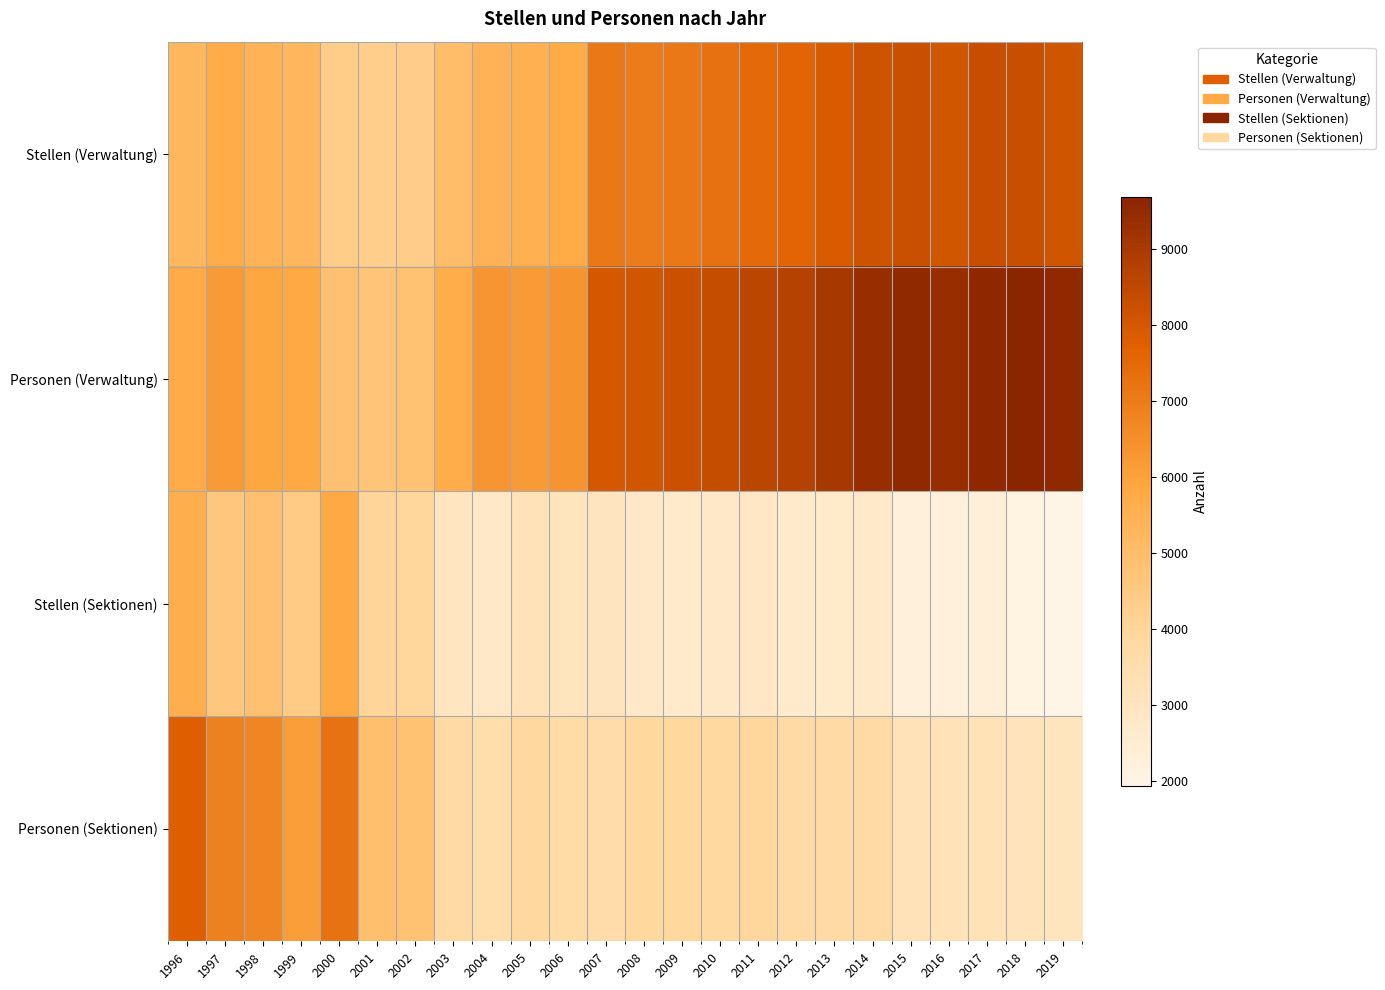

Reading left to right, what are all the values shown in this chart?

Stellen (Verwaltung): 1996=5252	1997=5702	1998=5440	1999=5286	2000=4367	2001=4317	2002=4346	2003=5023	2004=5428	2005=5554	2006=5770	2007=7087	2008=7012	2009=7104	2010=7282	2011=7478	2012=7605	2013=7900	2014=8159	2015=8246	2016=8086	2017=8313	2018=8275	2019=8110
Personen (Verwaltung): 1996=5728	1997=6184	1998=5884	1999=5825	2000=4846	2001=4736	2002=4839	2003=5690	2004=6333	2005=6193	2006=6389	2007=7977	2008=8068	2009=8234	2010=8352	2011=8573	2012=8711	2013=9033	2014=9386	2015=9543	2016=9380	2017=9585	2018=9693	2019=9546
Stellen (Sektionen): 1996=5623	1997=4631	1998=4852	1999=4444	2000=5837	2001=3995	2002=3951	2003=2968	2004=2801	2005=3178	2006=3049	2007=3002	2008=2796	2009=2676	2010=2803	2011=2847	2012=2689	2013=2711	2014=2747	2015=2246	2016=2256	2017=2306	2018=2045	2019=1934
Personen (Sektionen): 1996=7761	1997=6865	1998=6728	1999=6096	2000=7246	2001=4942	2002=4838	2003=3779	2004=3511	2005=3889	2006=3717	2007=3628	2008=3914	2009=3912	2010=3867	2011=3954	2012=3780	2013=3760	2014=3763	2015=3178	2016=3203	2017=3245	2018=3133	2019=3031